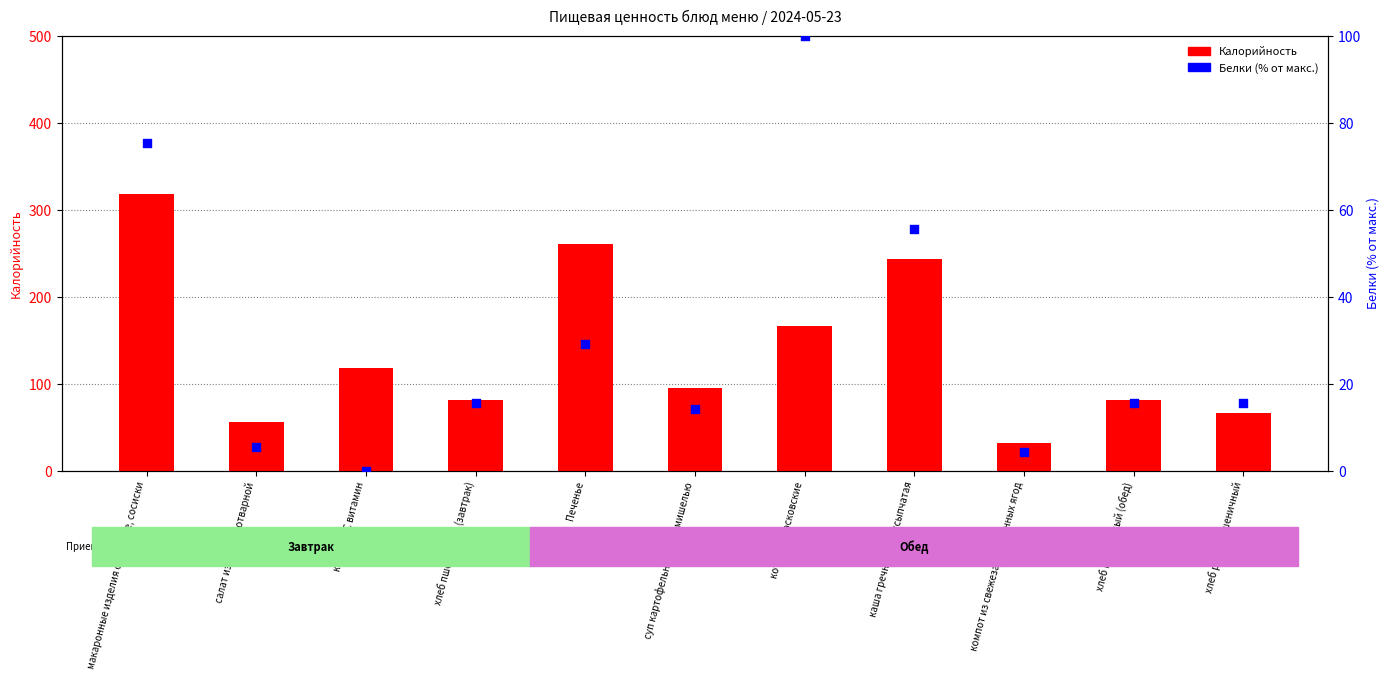

Which series contains the highest Y value?

Калорийность